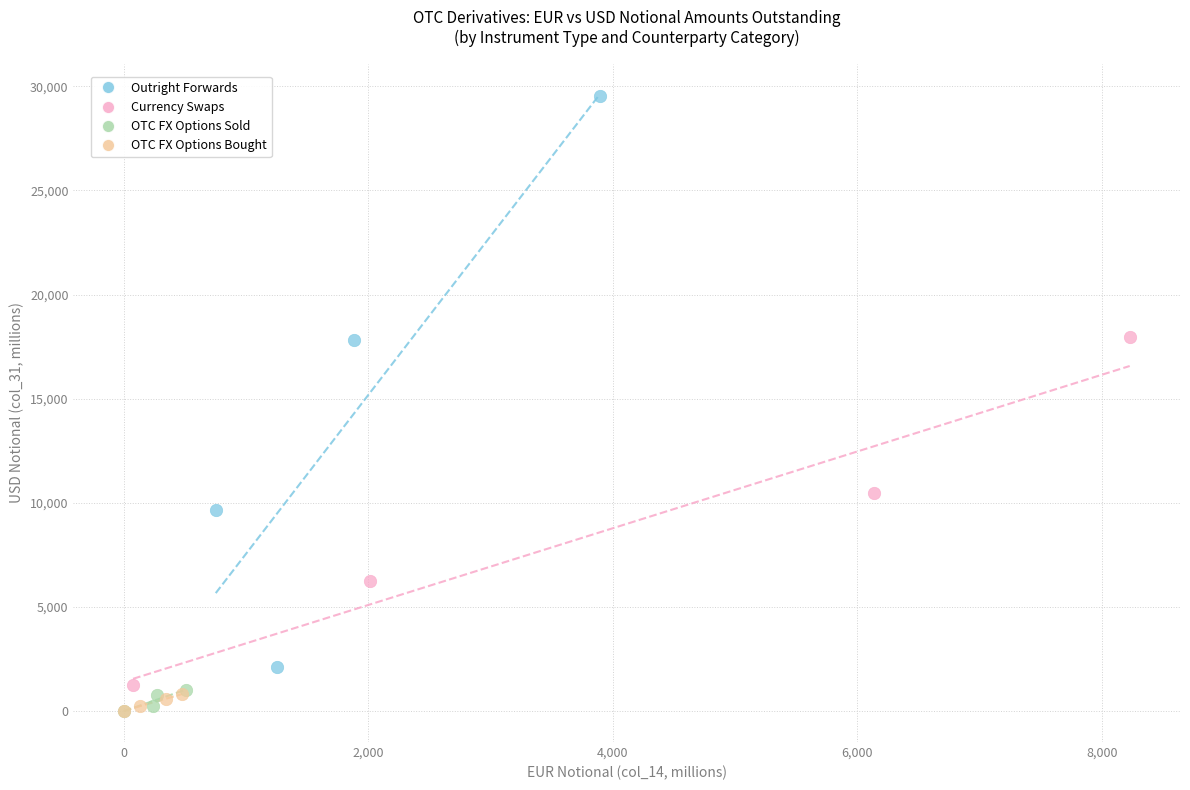

Which series reaches the maximum Y coordinate?

Outright Forwards